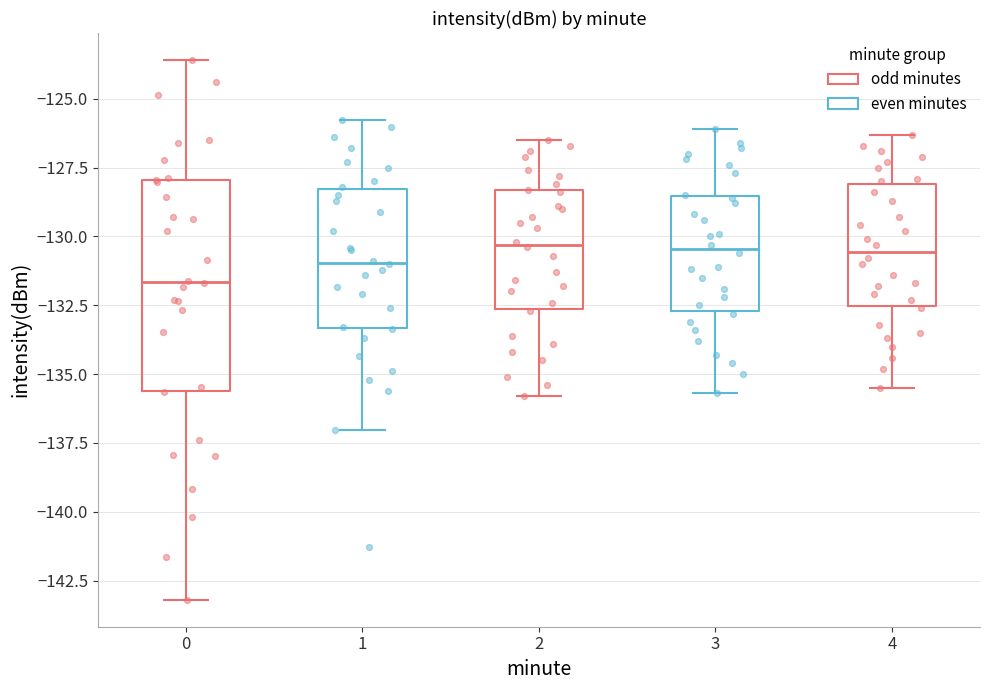

Reading left to right, read every box against the y-axis: the position of its median line, the range the box covers, and the ends of its whiskers. The values are not printed on the chart, so give them approximately, as read against the axis.

0: median -131.5, box -135.5 to -128.0, whiskers -143.0 to -123.5
1: median -131.0, box -133.5 to -128.5, whiskers -137.0 to -126.0
2: median -130.5, box -132.5 to -128.5, whiskers -136.0 to -126.5
3: median -130.5, box -132.5 to -128.5, whiskers -135.5 to -126.0
4: median -130.5, box -132.5 to -128.0, whiskers -135.5 to -126.5